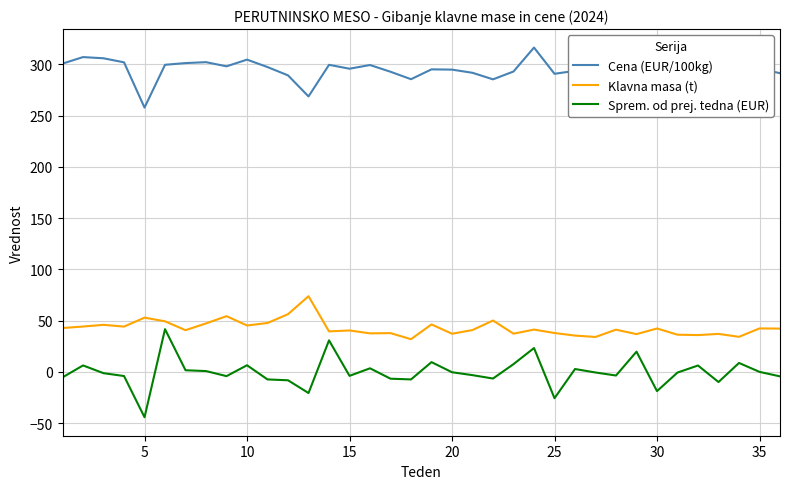

Which series has the widest spread of values?

Sprem. od prej. tedna (EUR)